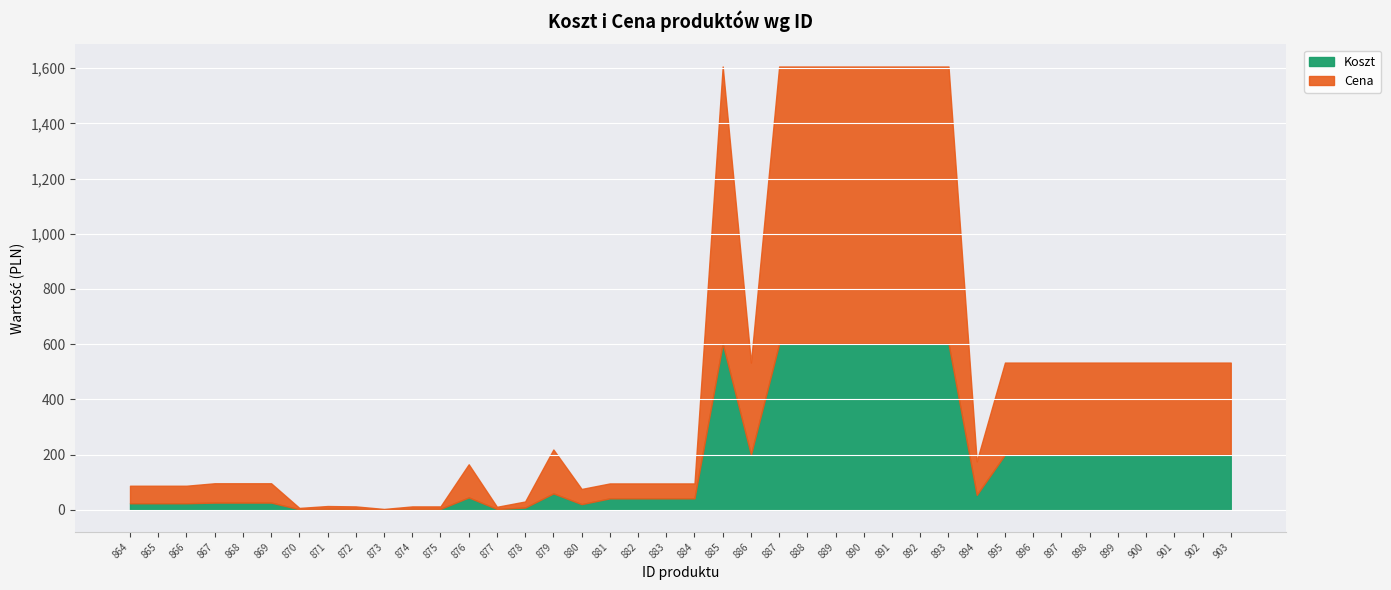

Where is Cena nearest to the value 503?

886